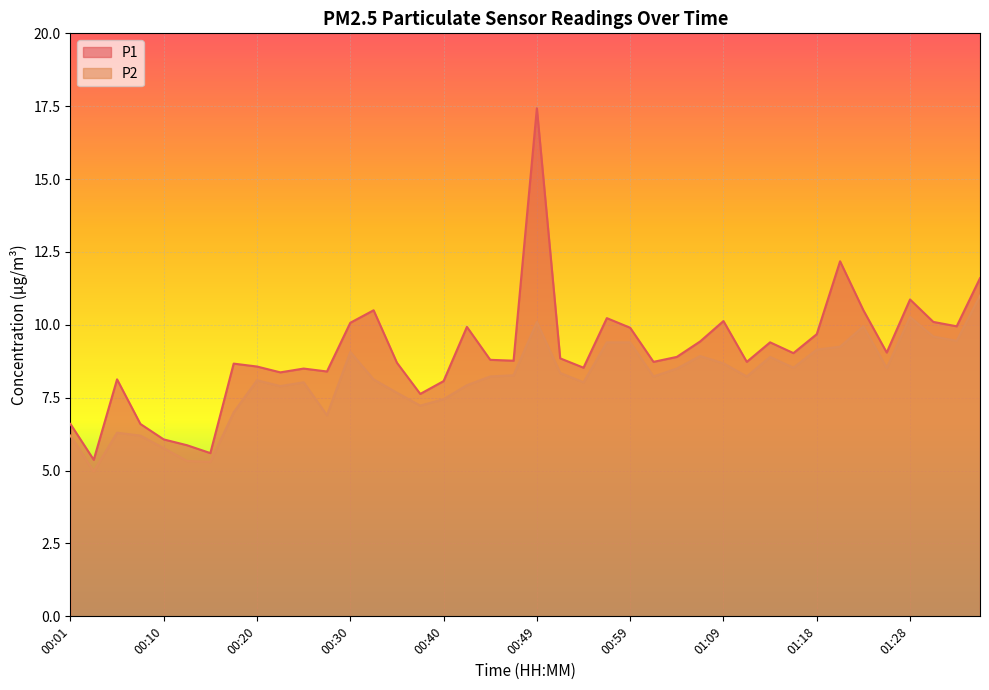

What value does the P1 series have at 00:18?

8.7